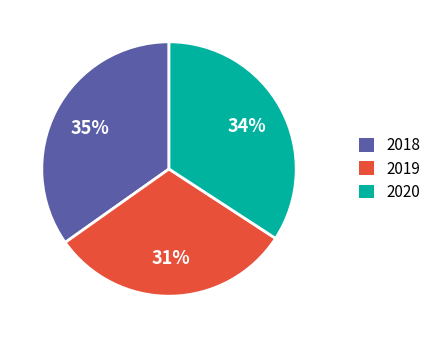

To the nearest percent, what is the average slice percentage?

33%